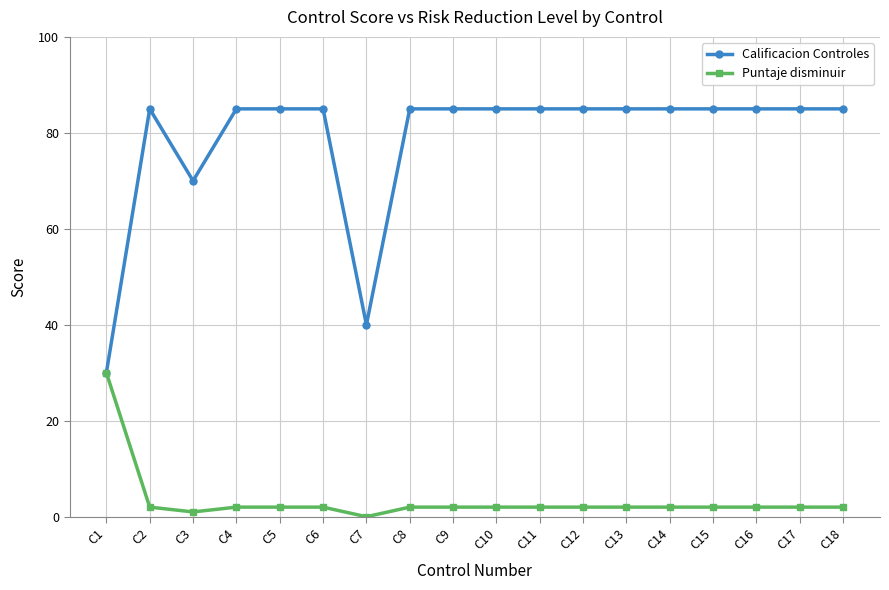

What is the difference between the maximum and minimum values in the Calificacion Controles series?

55